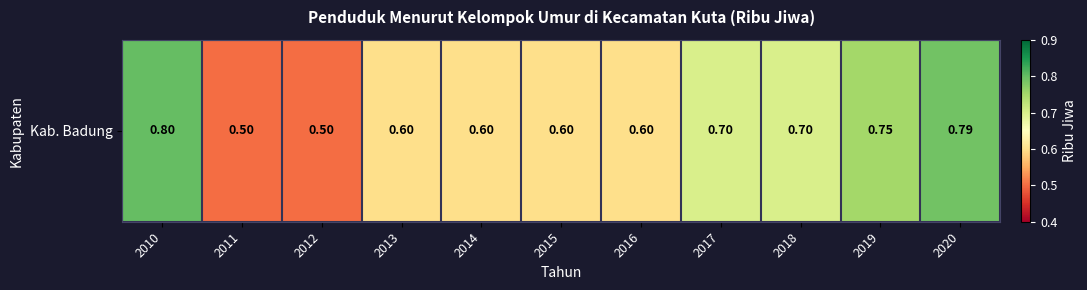

The value at 2015 is 0.8. True or false?

False